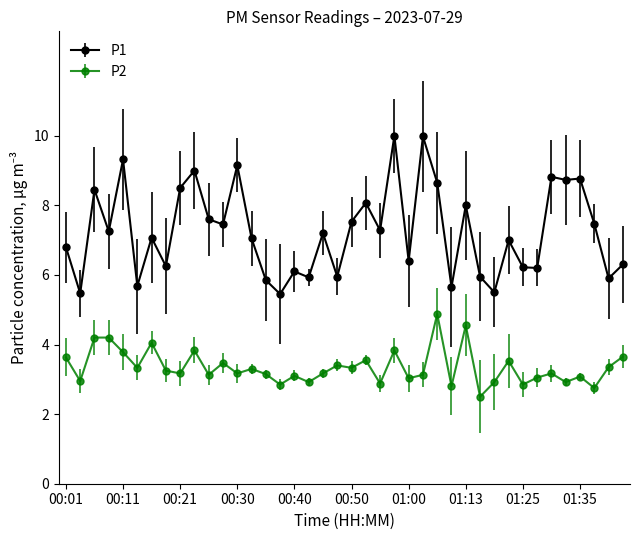

What is the highest value of the P2 series?

4.9